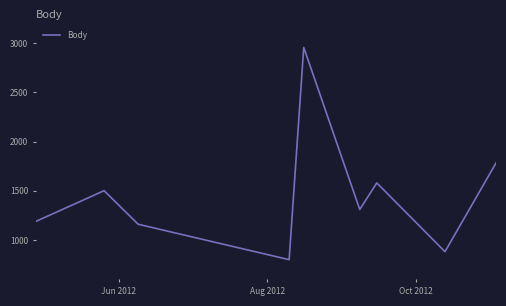

What is the maximum value shown in the chart?

2956